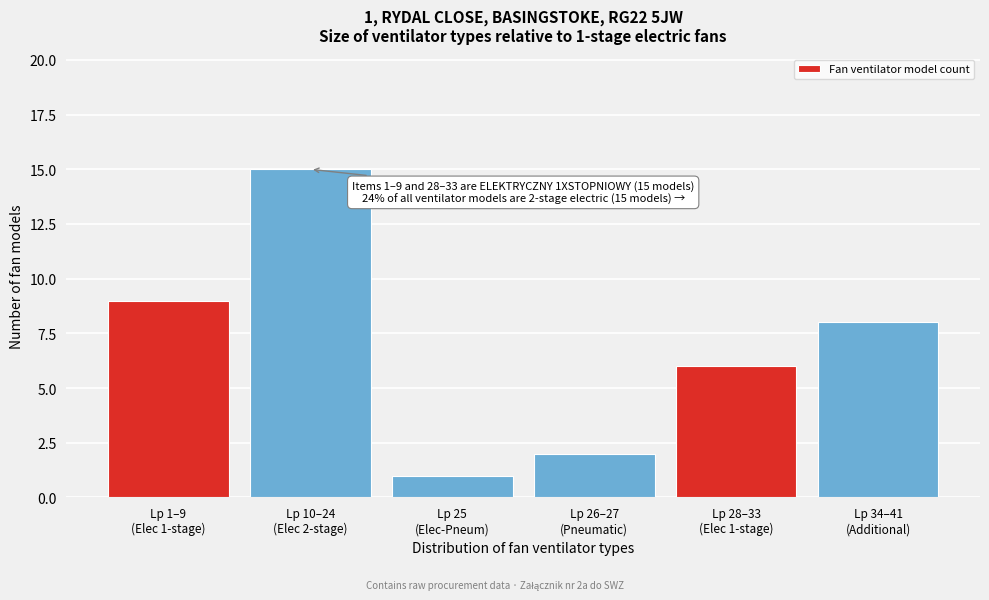

Reading left to right, what are all the values shown in this chart?

9	15	1	2	6	8